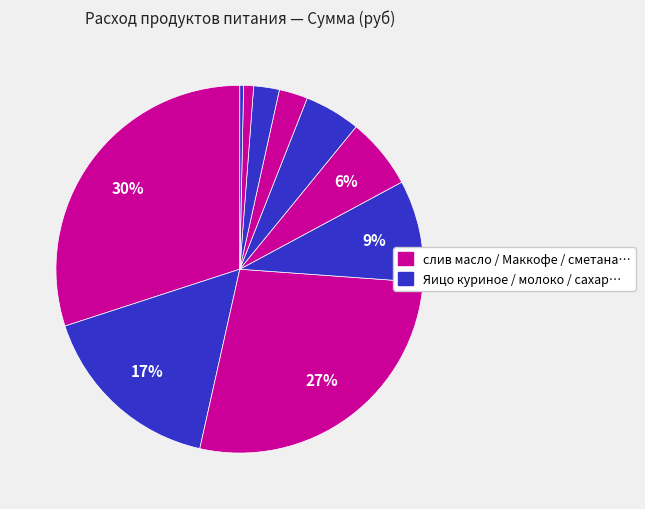

How many slices are in this pie chart?

10